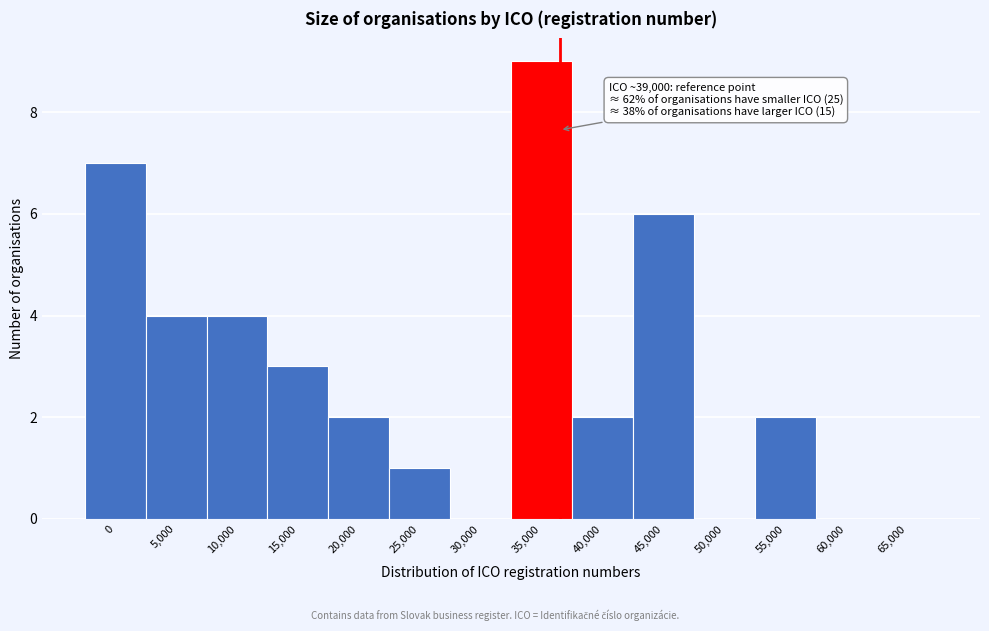

Reading right to left, what are all the values shown in this chart?

65,000=0	60,000=0	55,000=2	50,000=0	45,000=6	40,000=2	35,000=9	30,000=0	25,000=1	20,000=2	15,000=3	10,000=4	5,000=4	0=7